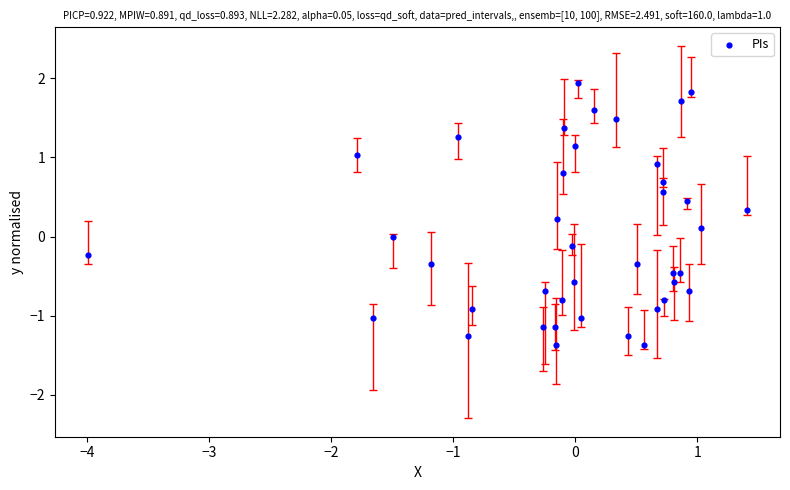

What is the range of Y values (max minus min)?

3.3